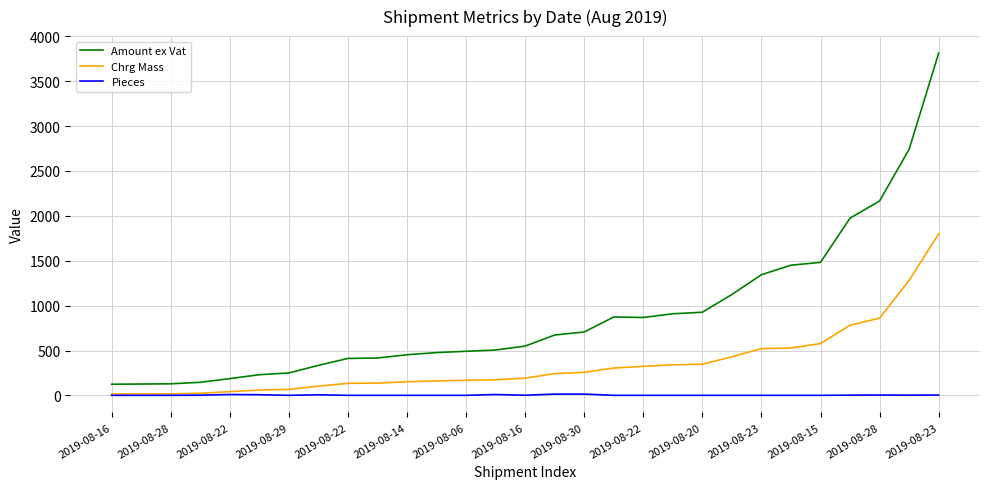

What are all the series names shown in the legend?

Amount ex Vat, Chrg Mass, Pieces